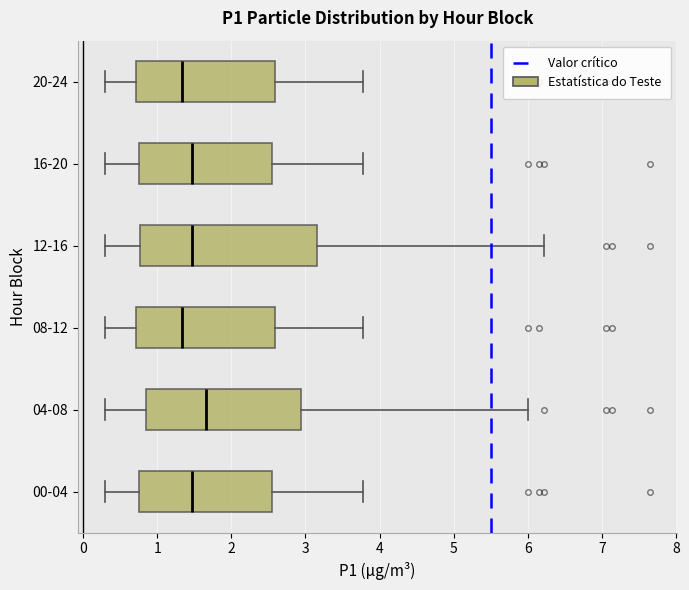

Which box has the furthest to the right median line?

04-08